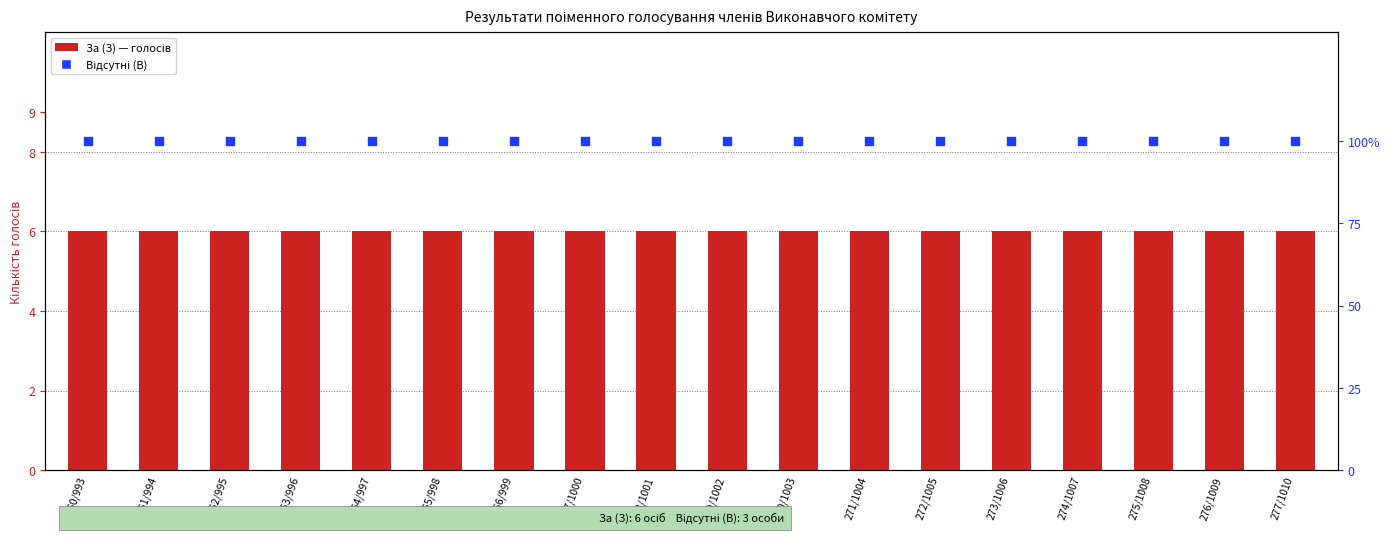

Which series contains the lowest Y value?

За (З)